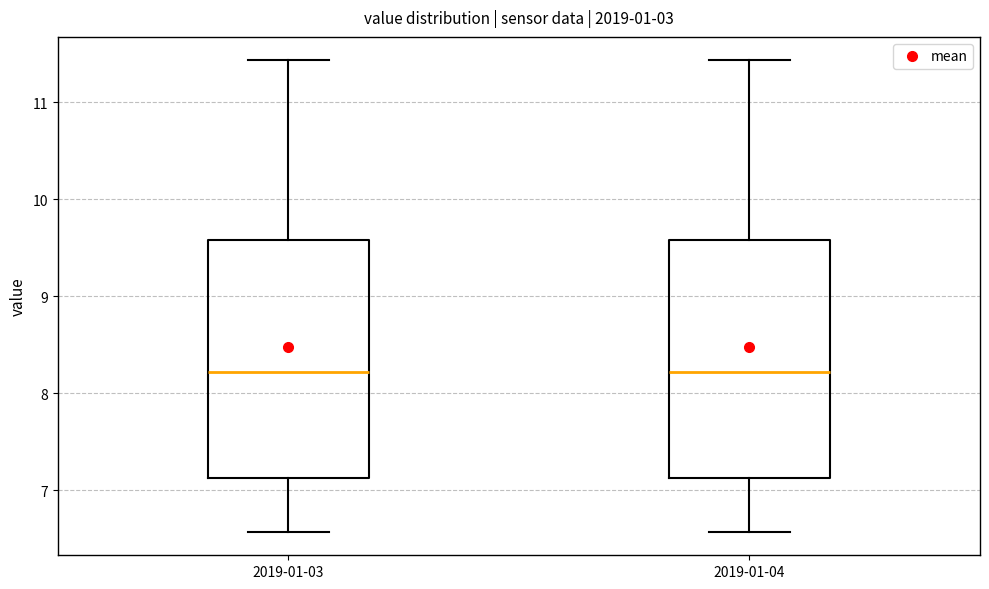

Where does the median line of the box for 2019-01-03 sit on the y-axis? The values are not printed on the chart, so give them approximately, as read against the axis.

8.2